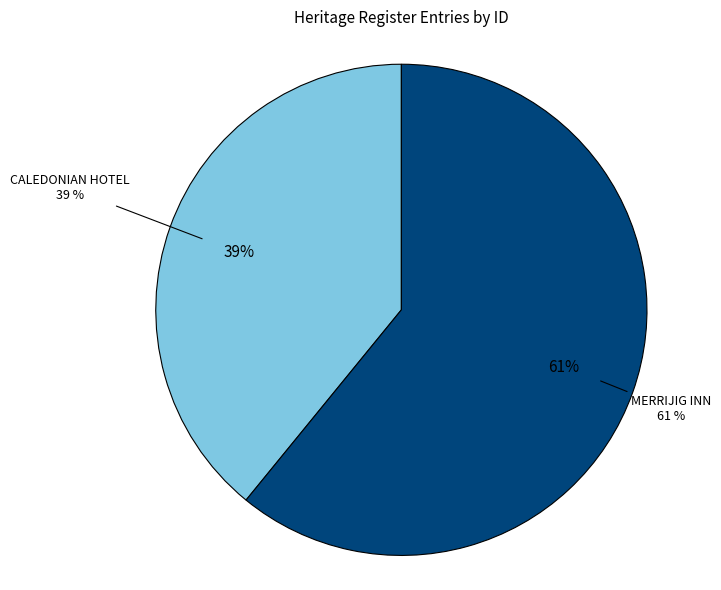

To the nearest percent, what is the average slice percentage?

50%